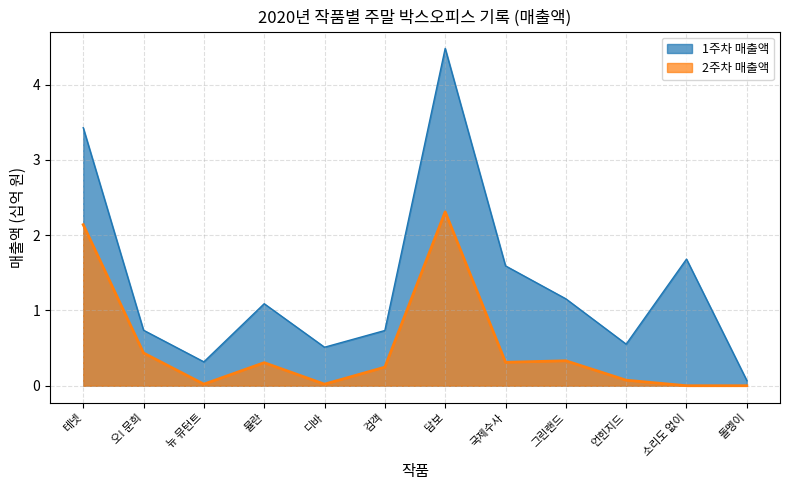

Where is 2주차 매출액 nearest to the value 1?

오! 문희